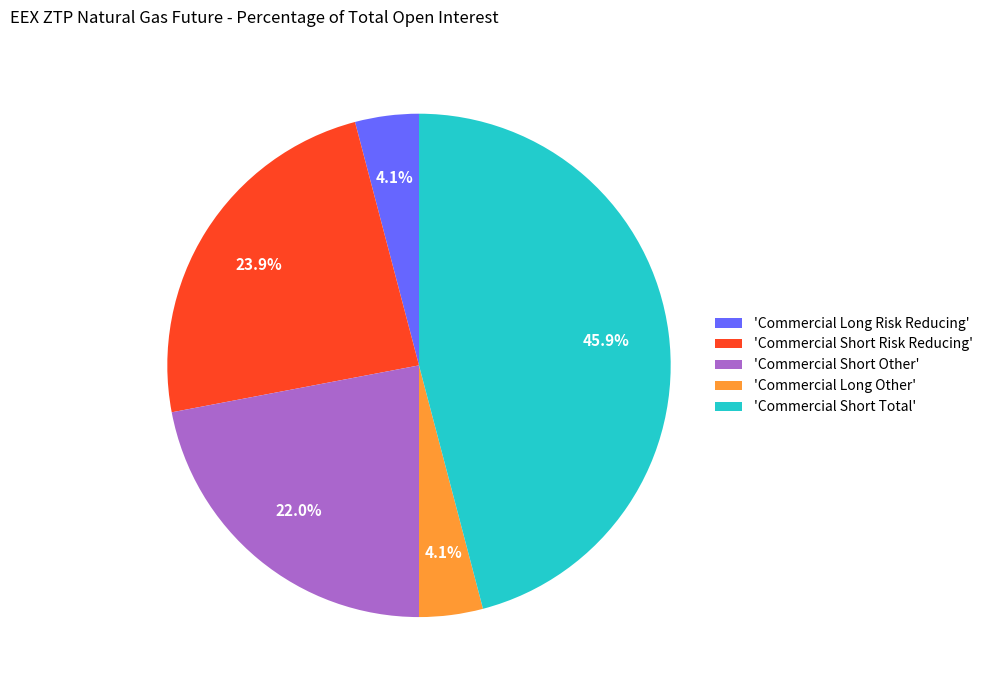

Count the number of slices in the pie.

5